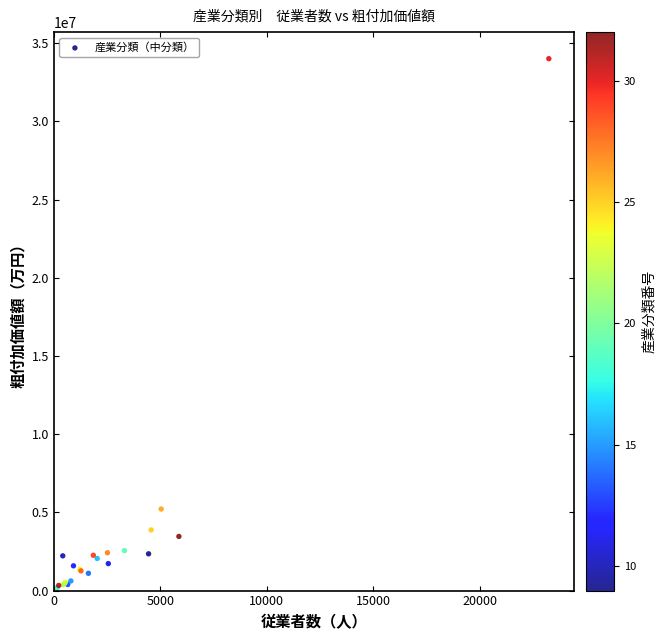

What Y value in the scatter plot is closest to 17022684?

5215235